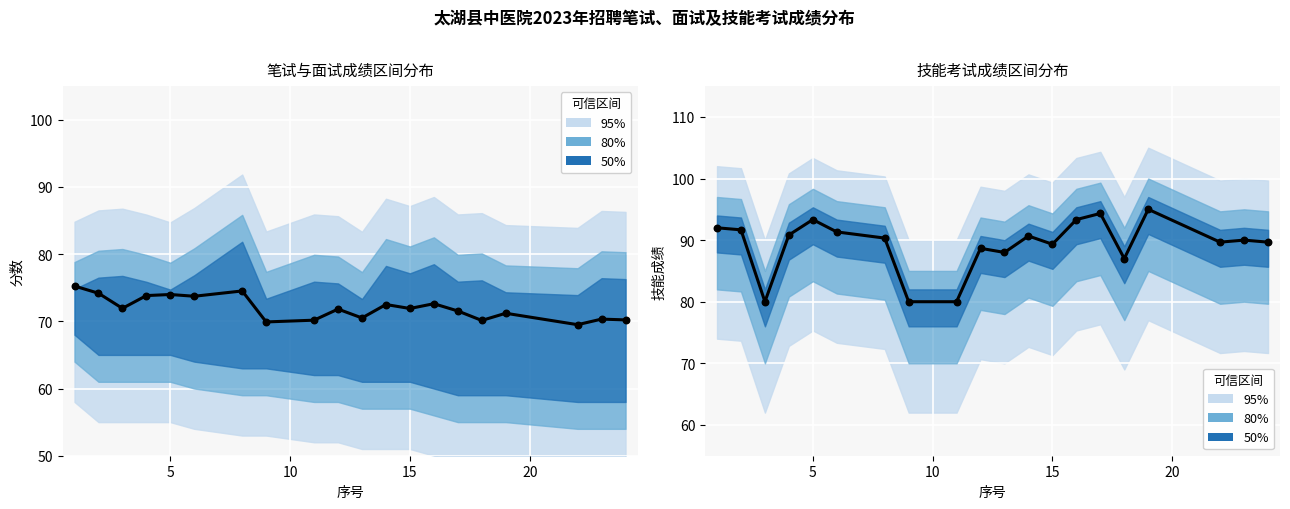

Which series contains the lowest Y value?

合成成绩